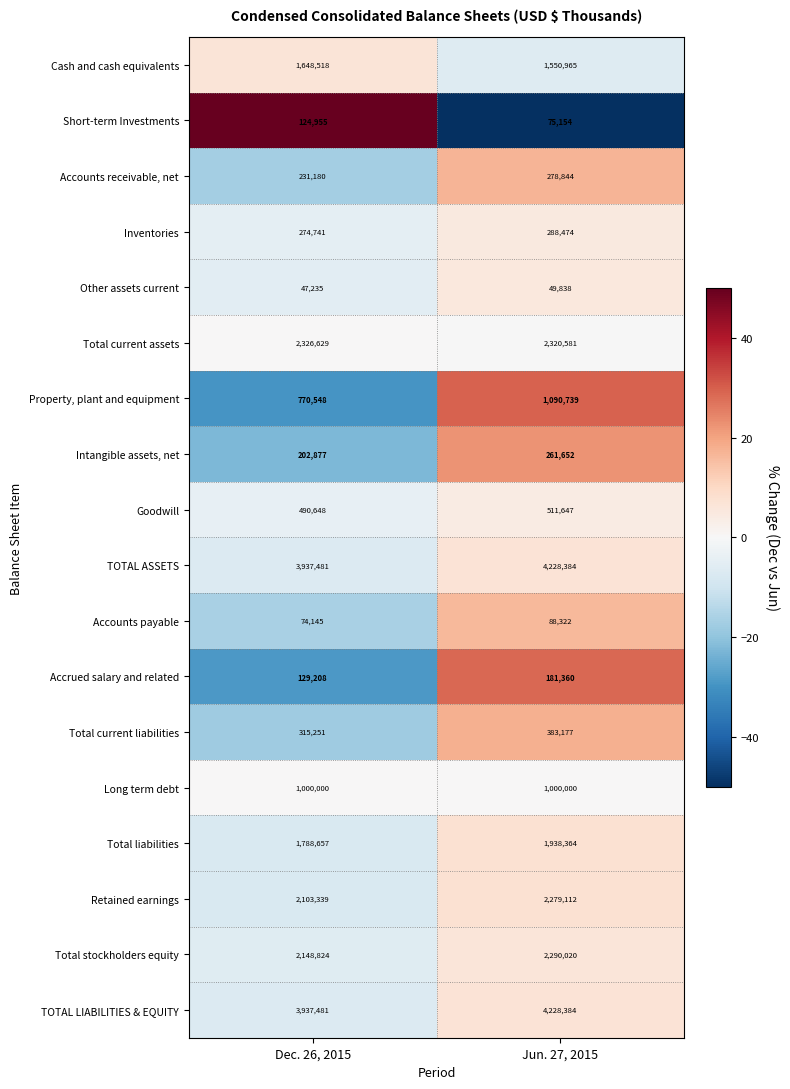

What is the sum of all Total stockholders equity values?

4438844